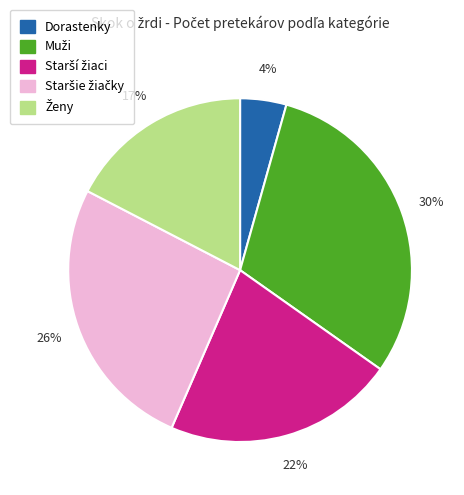

To the nearest percent, what portion does Dorastenky represent?

4%